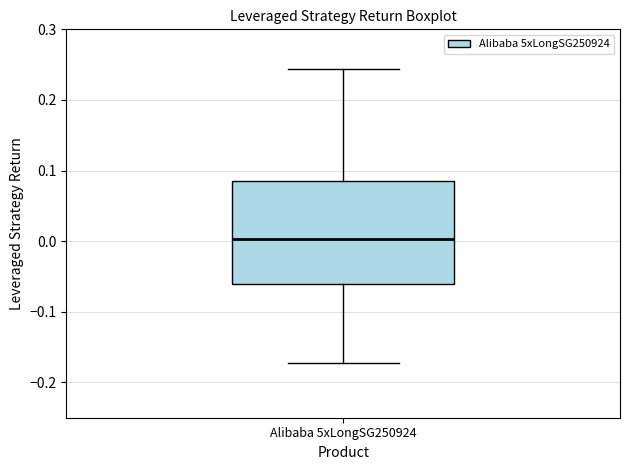

Where does the lower whisker of the box for Alibaba 5xLongSG250924 end on the y-axis? The values are not printed on the chart, so give them approximately, as read against the axis.

-0.17